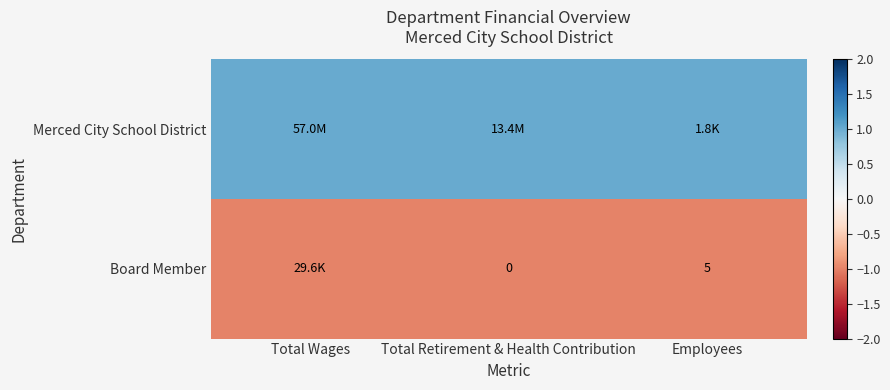

True or false: Merced City School District has a value of 2 at Employees.

False